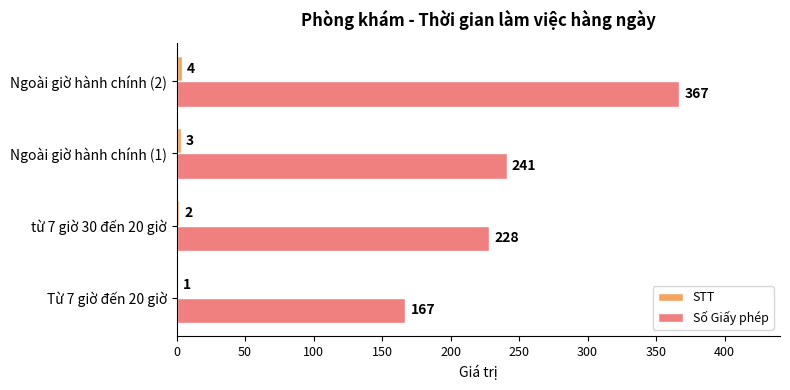

What is the total value across all series at Ngoài giờ hành chính (2)?

371